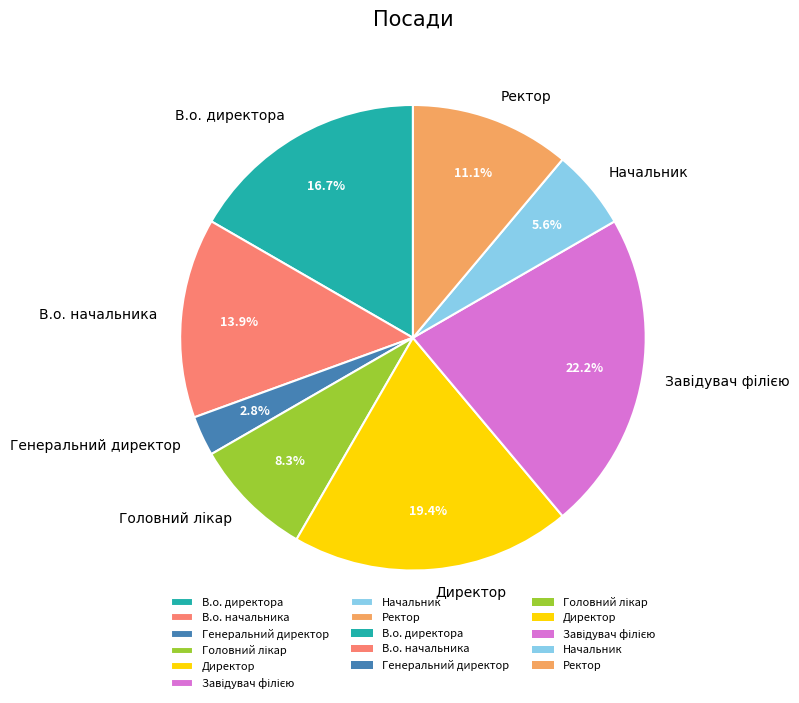

What portion of the pie excludes Генеральний директор?

97.2%